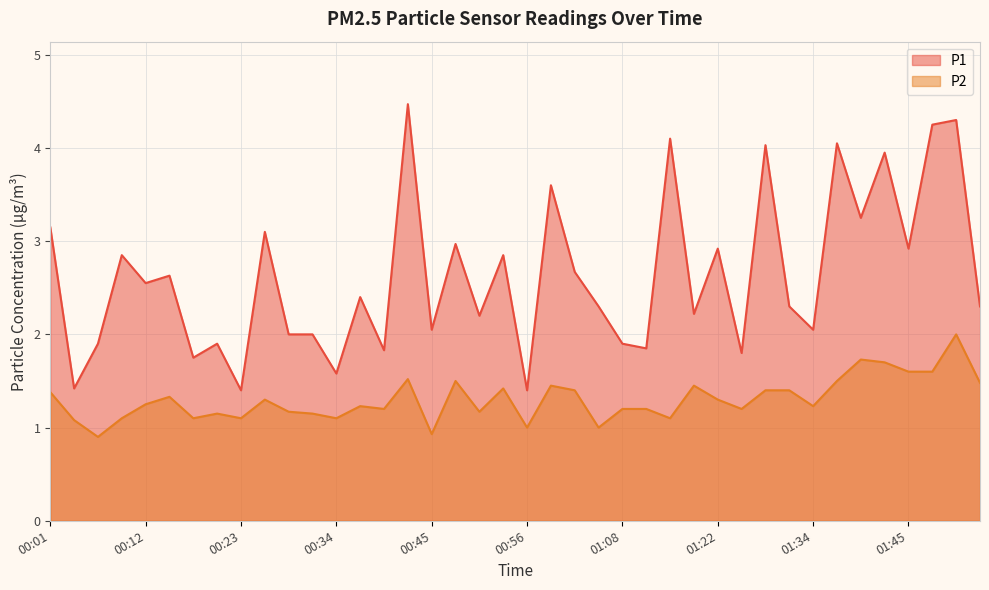

What is the difference between the maximum and second lowest values in the P2 series?

1.1